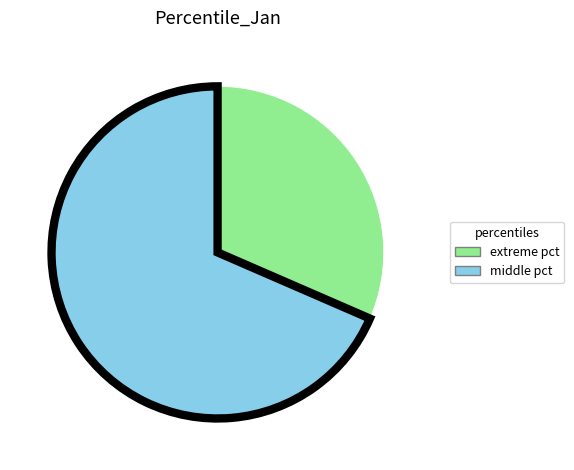

Rank the categories by value from lowest to highest.

extreme pct, middle pct